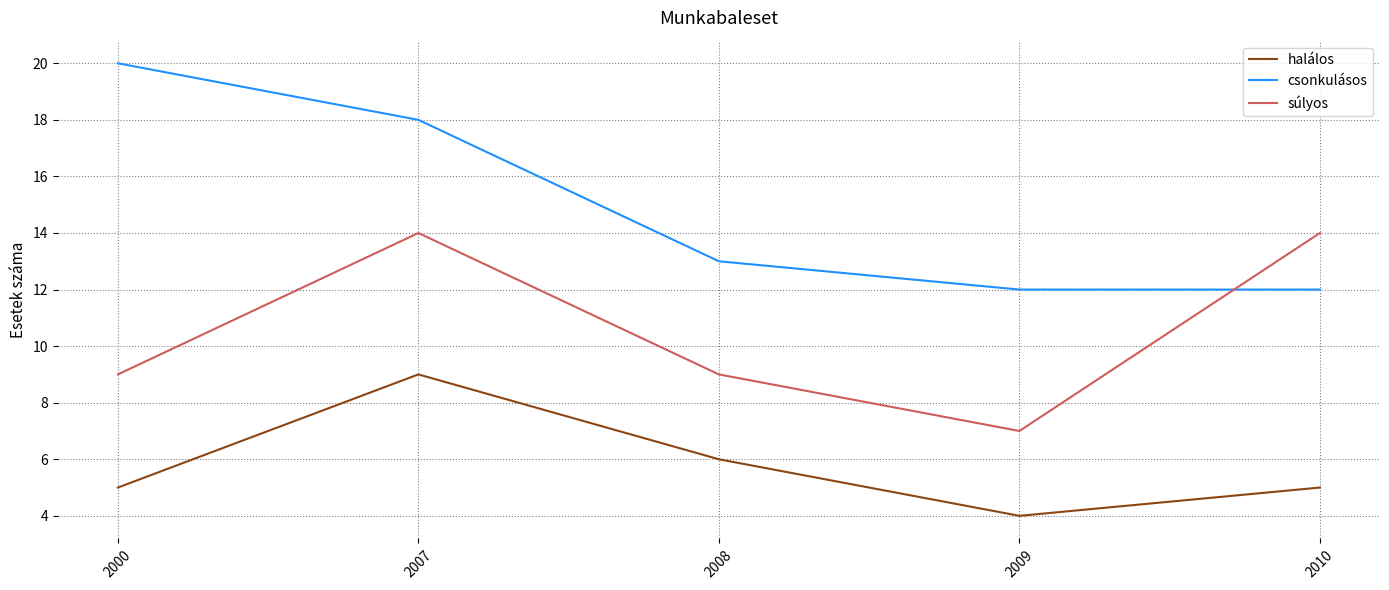

List the series in order of their peak value, highest first.

csonkulásos, súlyos, halálos